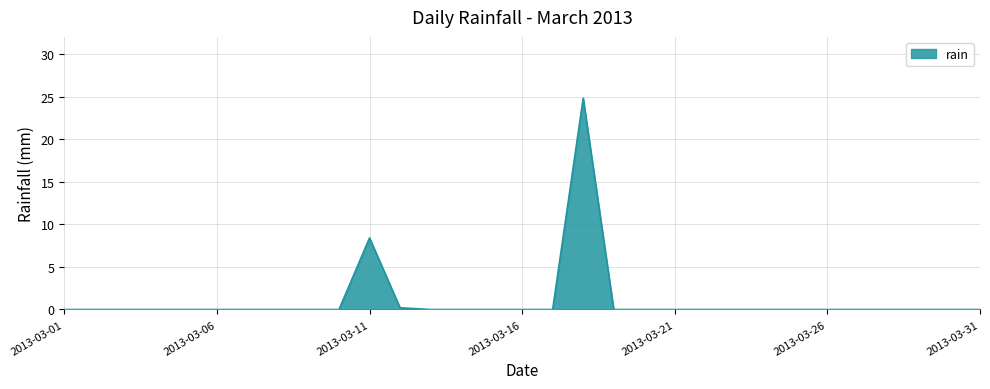

What is the difference between the maximum and minimum values?

24.8